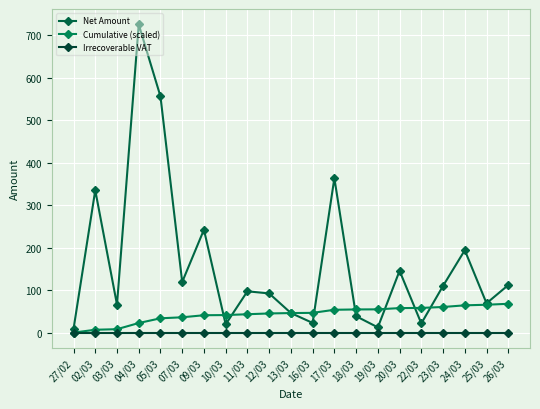

What is the value of the Net Amount point at the 11th from the left?

46.2